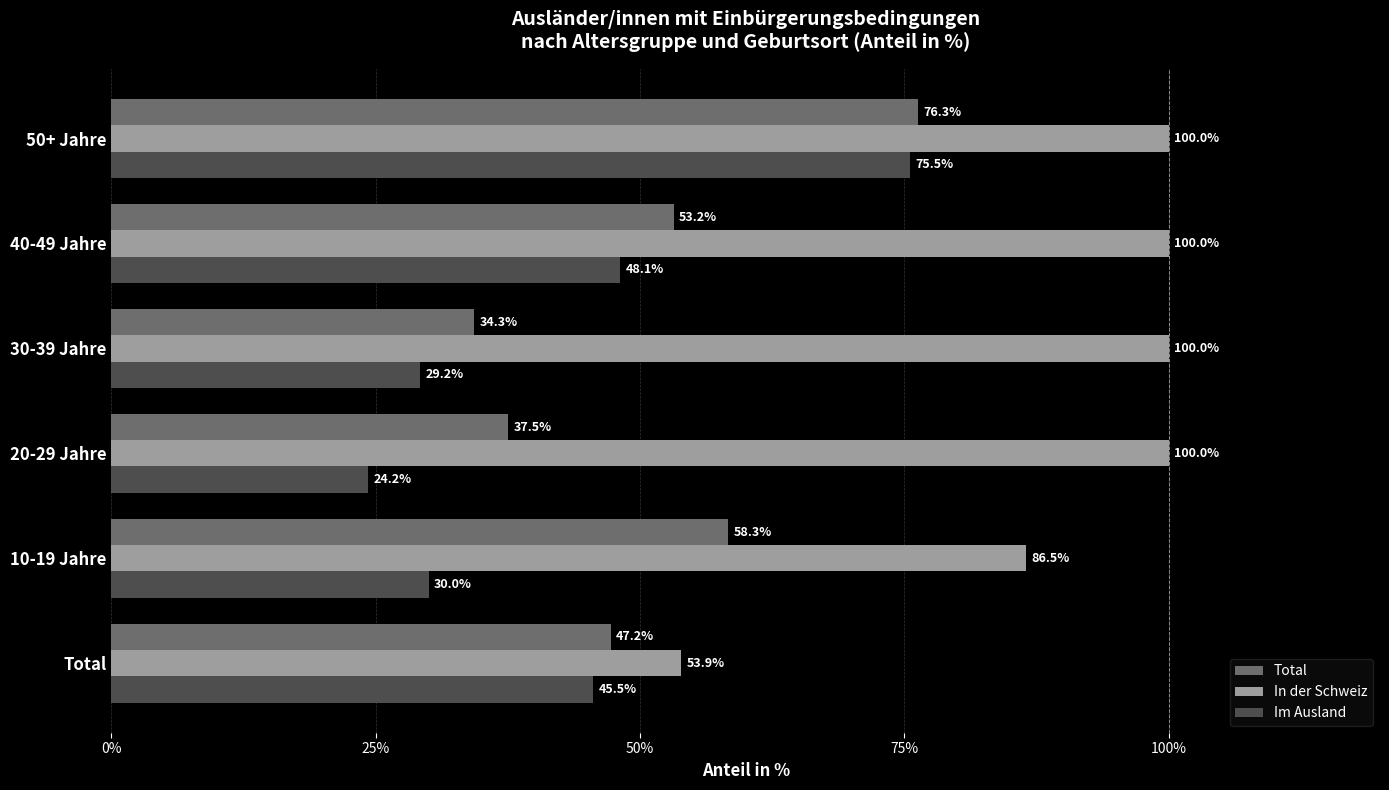

Which series has the largest total across all categories?

In der Schweiz